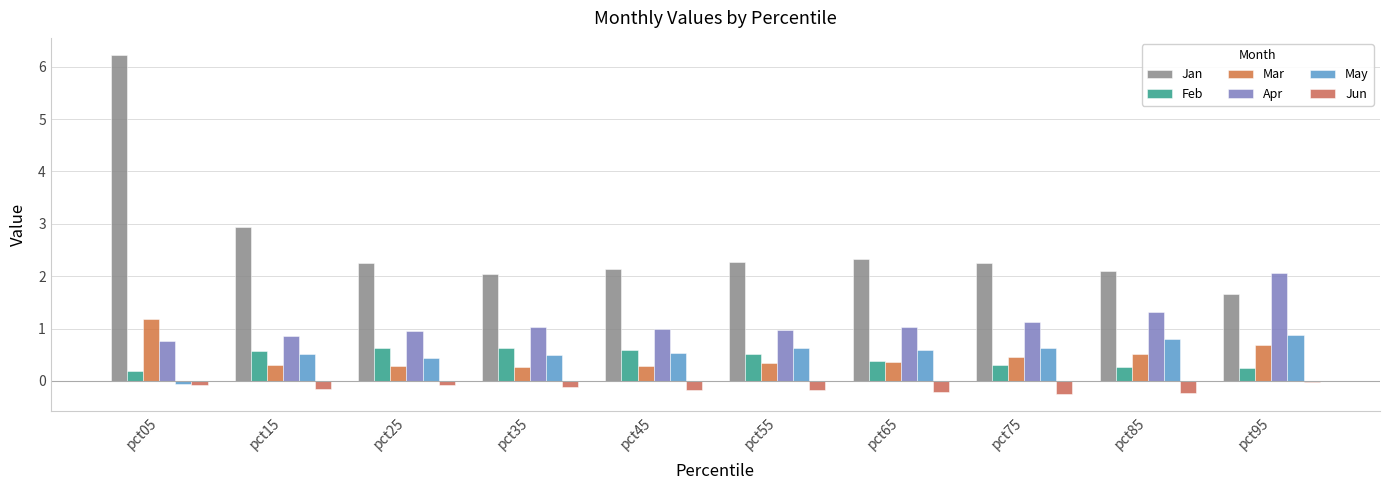

What is the difference between the second highest and second lowest values in the Jun series?

0.2